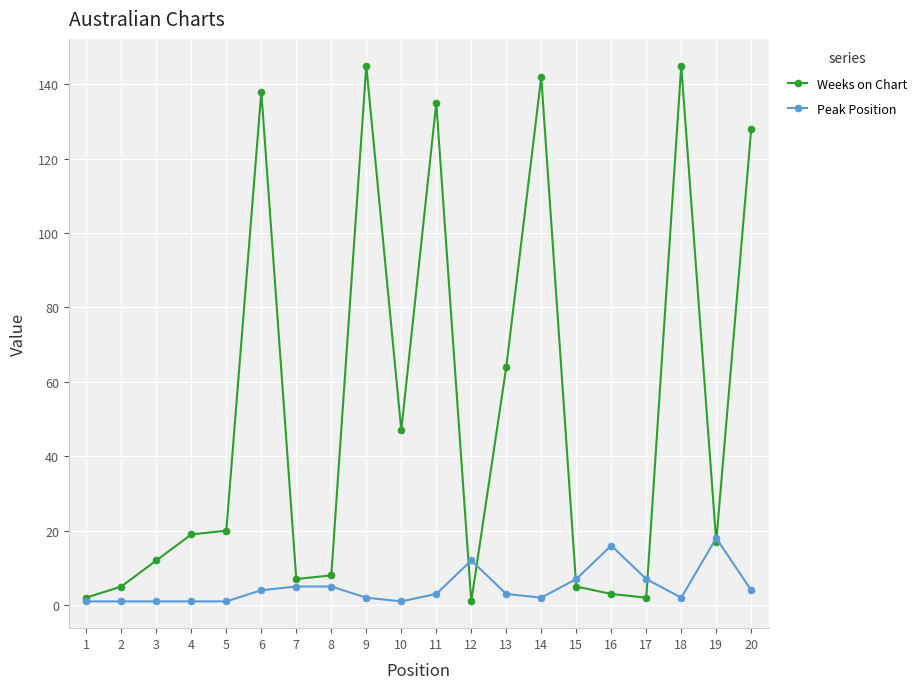

At how many categories does at least one series exceed 60?

7